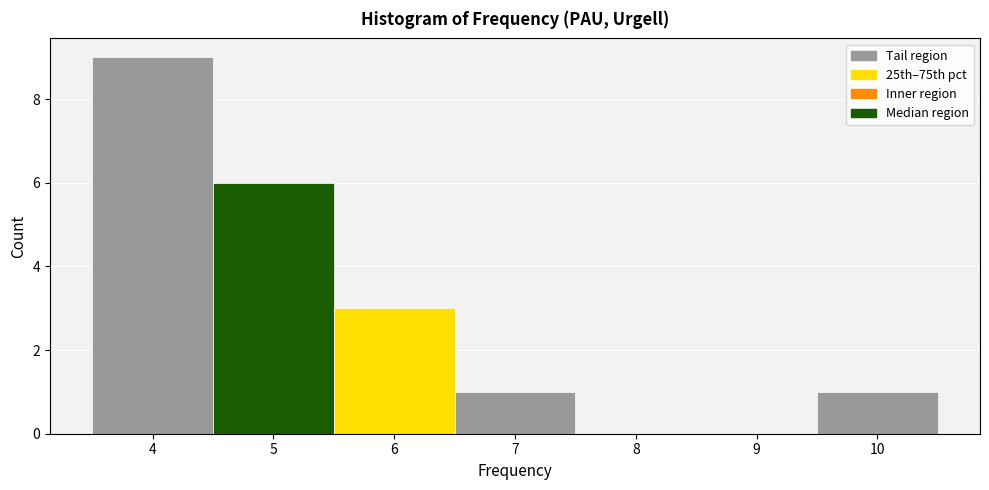

Over which range of the x-axis is the bar tallest?

3.5 to 4.5